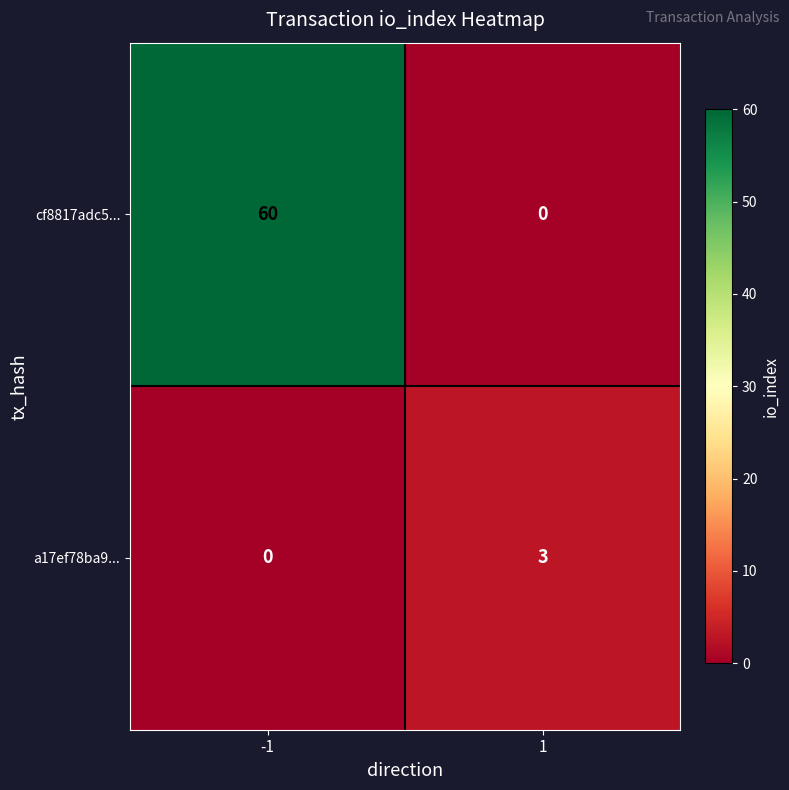

Reading left to right, transcribe all the data shown in this chart.

cf8817adc5...: -1=60	1=0
a17ef78ba9...: -1=0	1=3